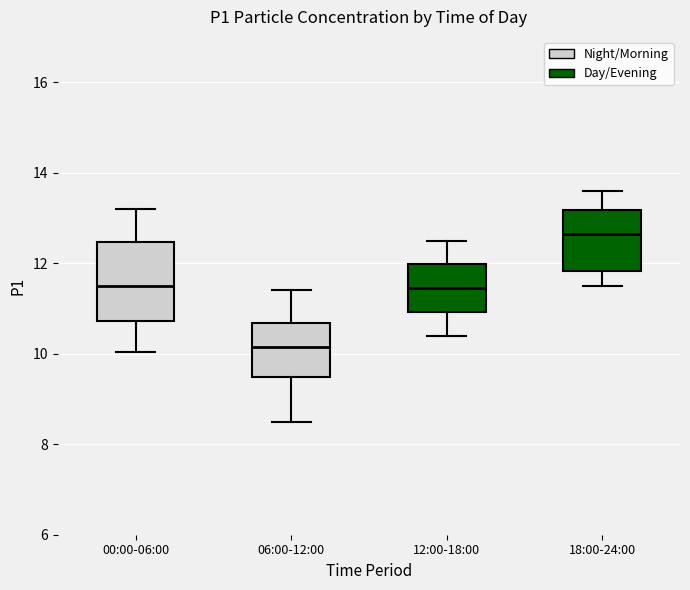

Where does the median line of the box for 06:00-12:00 sit on the y-axis? The values are not printed on the chart, so give them approximately, as read against the axis.

10.2